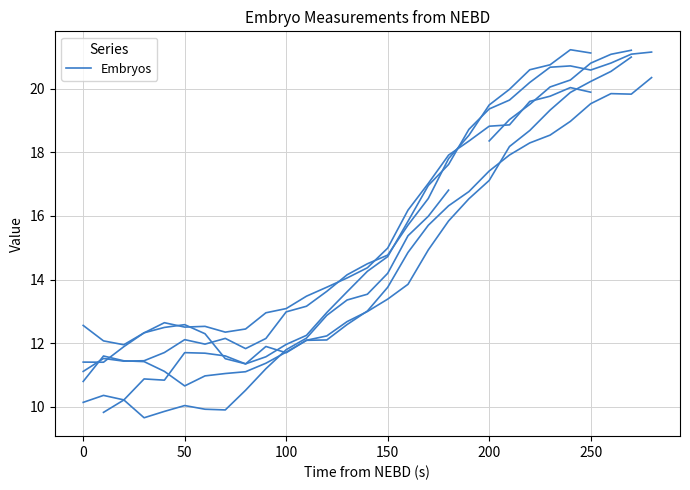

What is the difference between the maximum and minimum values in the embryo_6 series?

11.5